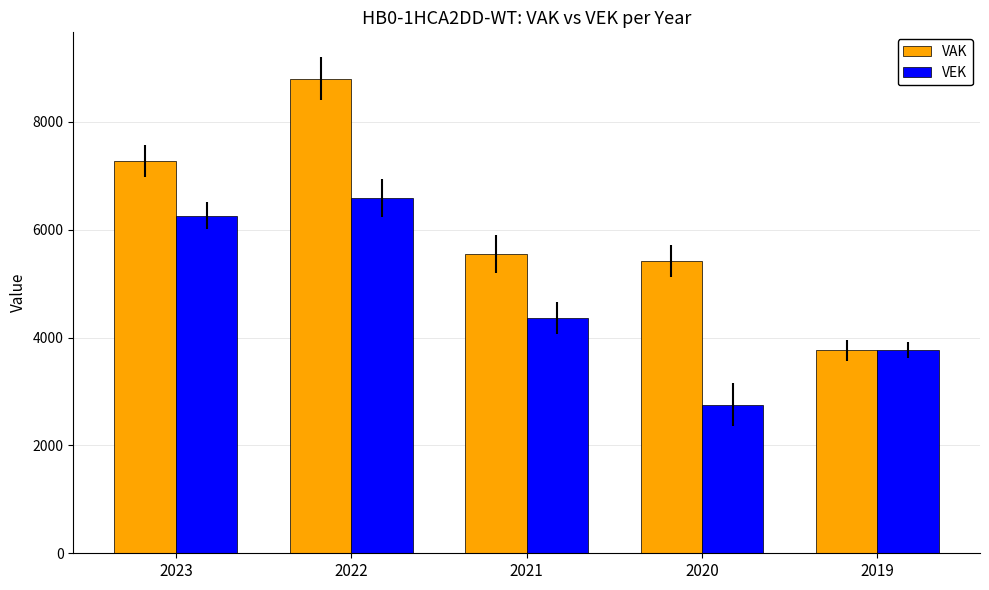

Does the chart contain any negative values?

No